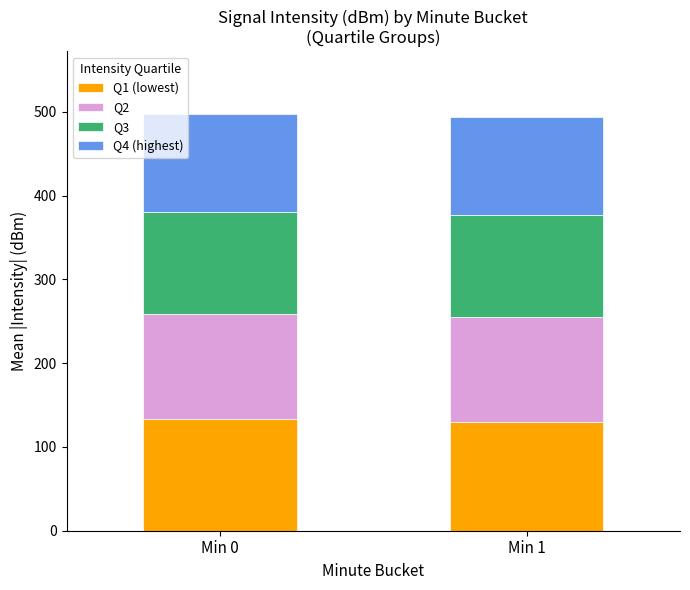

What is the lowest value of the Q1 (lowest) series?

129.8